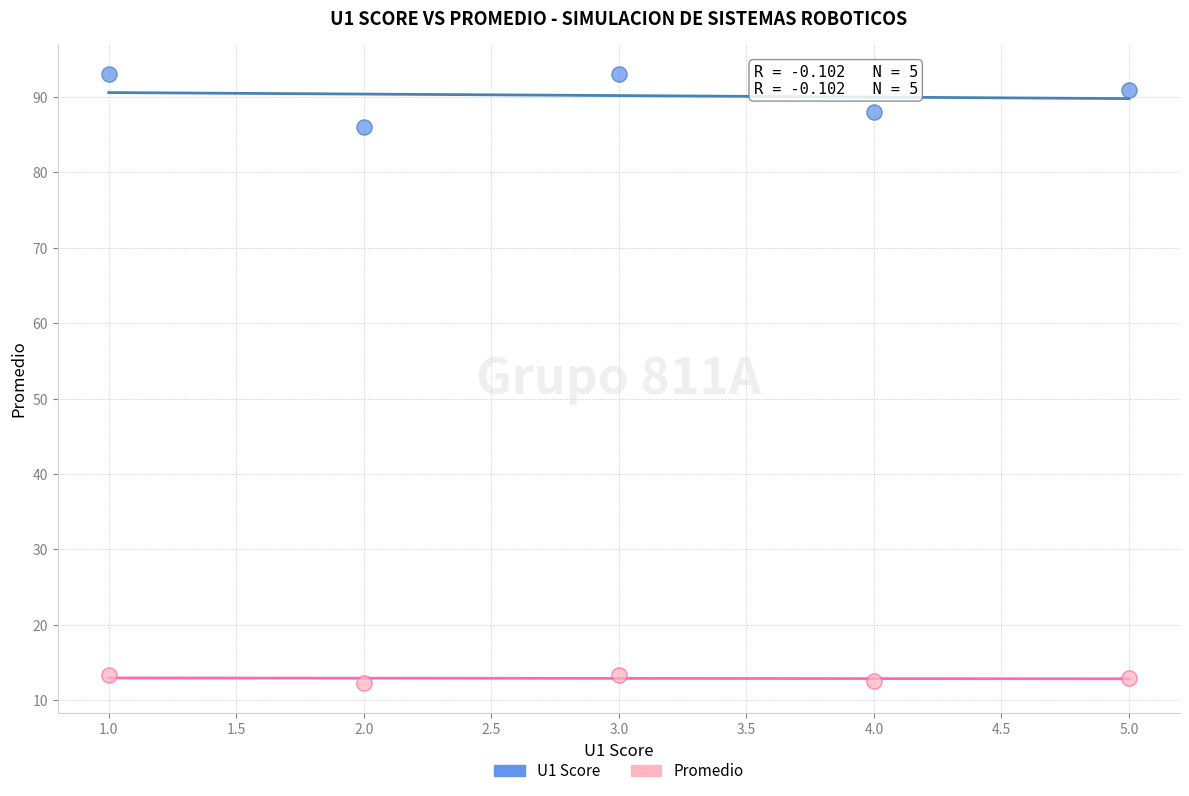

Across all data points, what is the average X value?

3.0